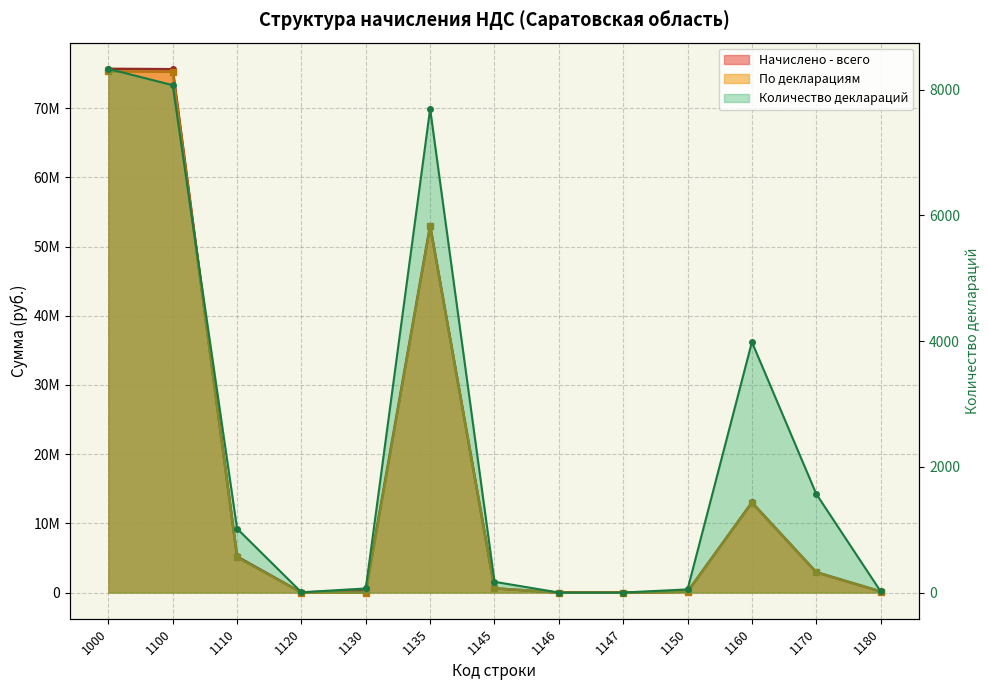

List the labels in order of Количество деклараций value, largest first.

1000, 1100, 1135, 1160, 1170, 1110, 1145, 1130, 1150, 1180, 1120, 1146, 1147